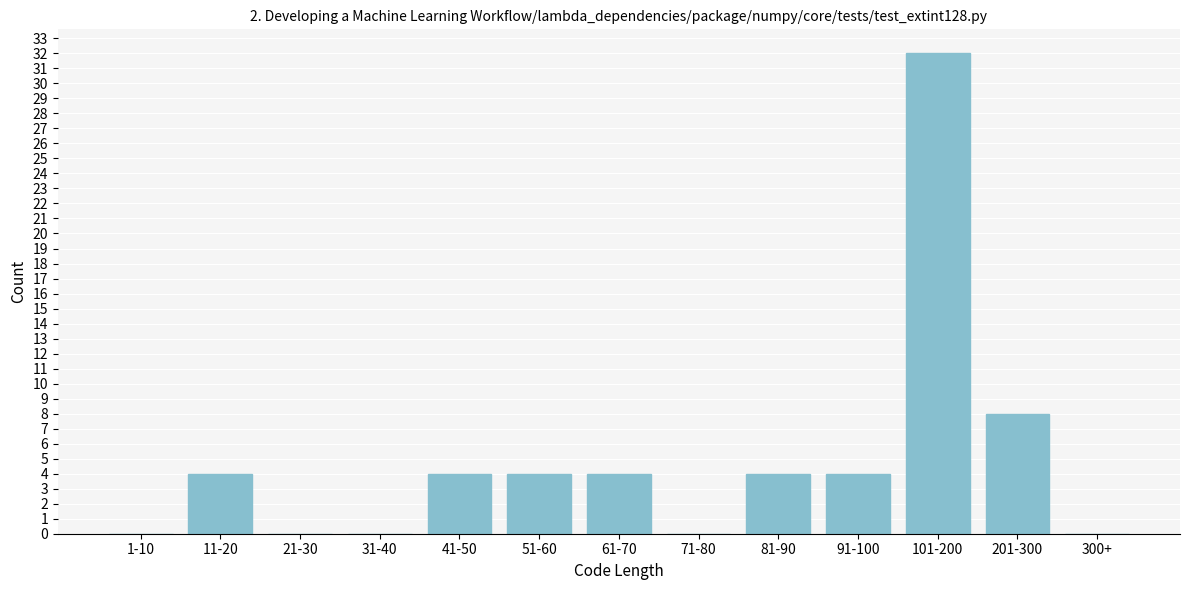

Reading left to right, extract all data points from this chart.

1-10=0	11-20=4	21-30=0	31-40=0	41-50=4	51-60=4	61-70=4	71-80=0	81-90=4	91-100=4	101-200=32	201-300=8	300+=0